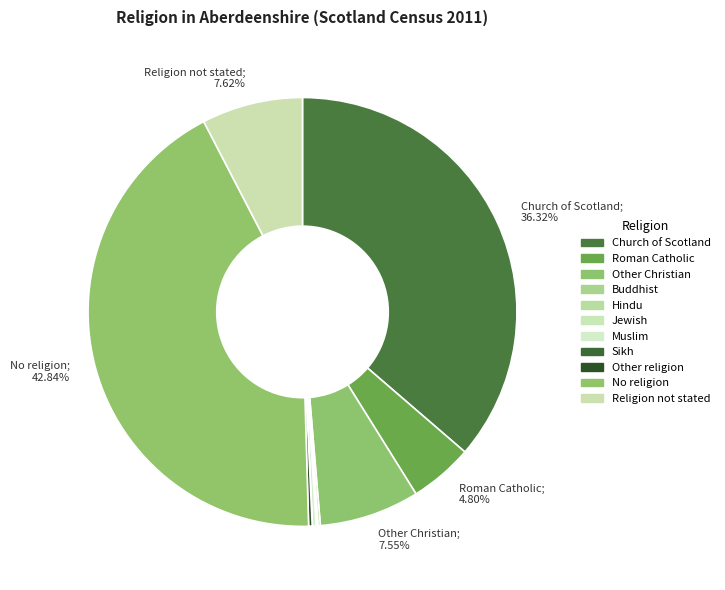

Between Sikh and Other religion, which is larger?

Other religion